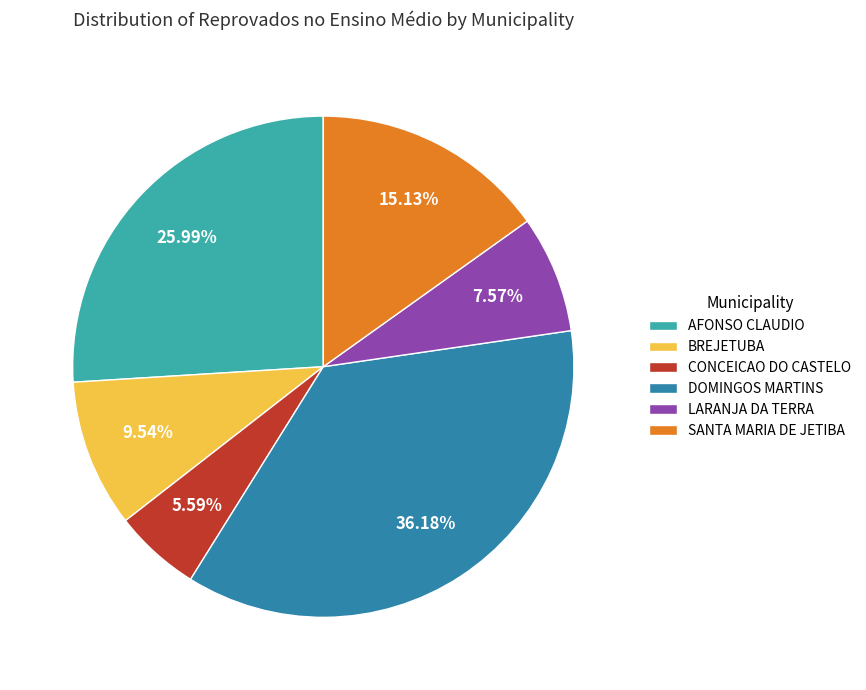

To the nearest percent, what percentage of the pie is CONCEICAO DO CASTELO?

6%